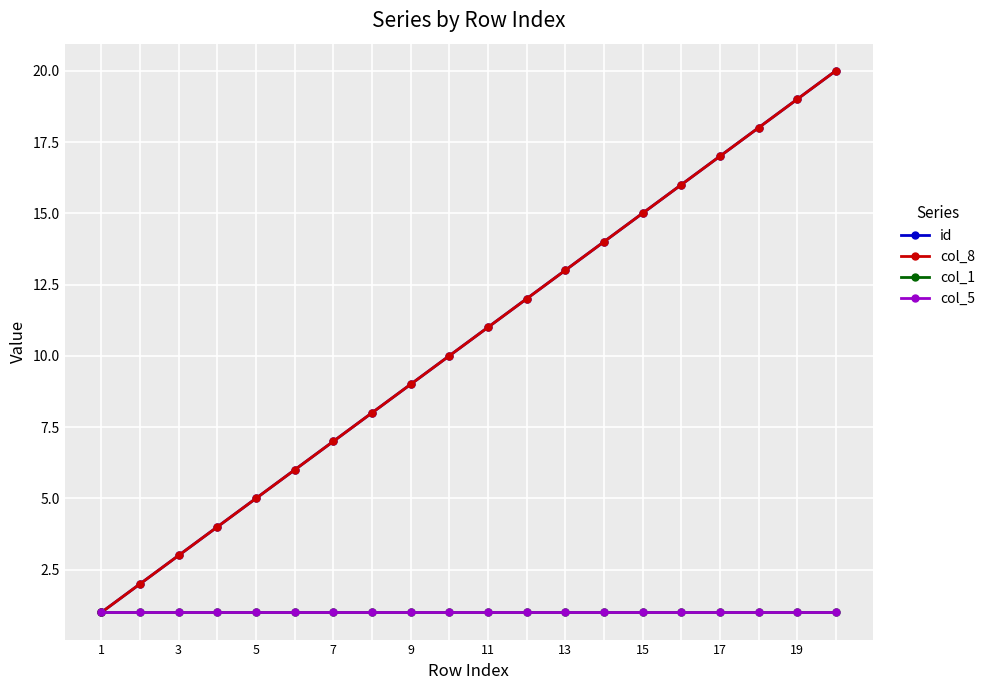

Does the chart have visible grid lines?

Yes